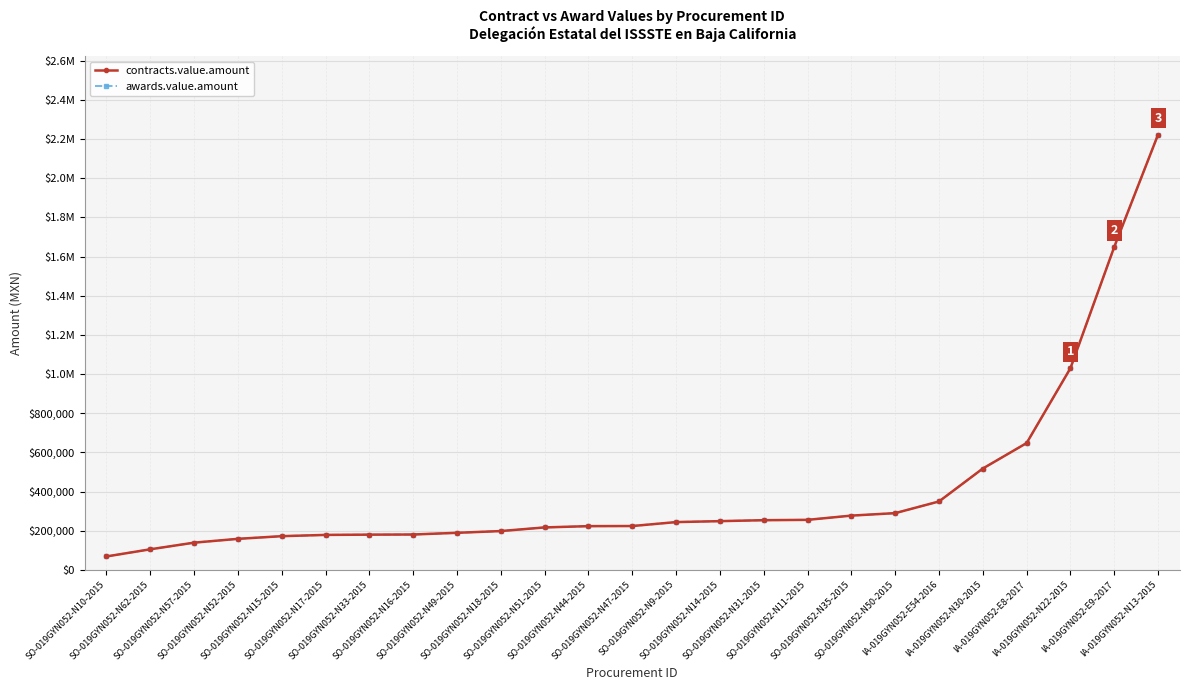

Where is contracts.value.amount nearest to the value 1146169?

IA-019GYN052-N22-2015